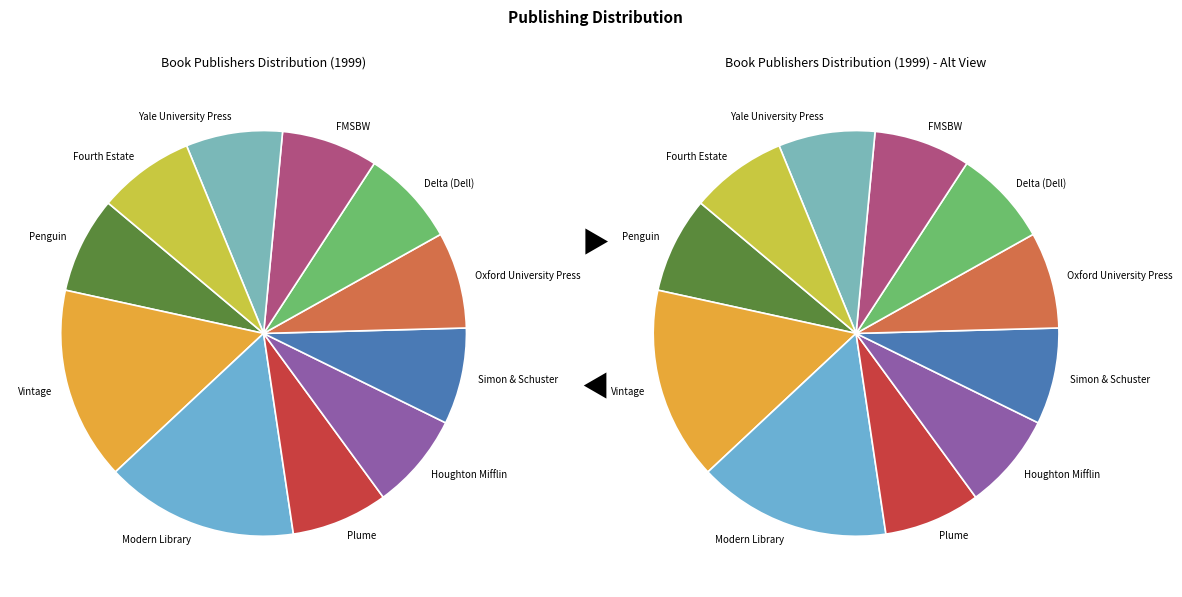

Does Yale University Press account for over 50% of the chart?

No